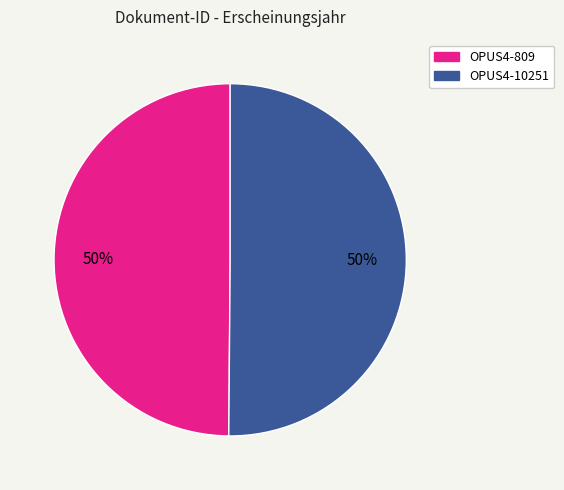

To the nearest percent, what is the average slice percentage?

50%